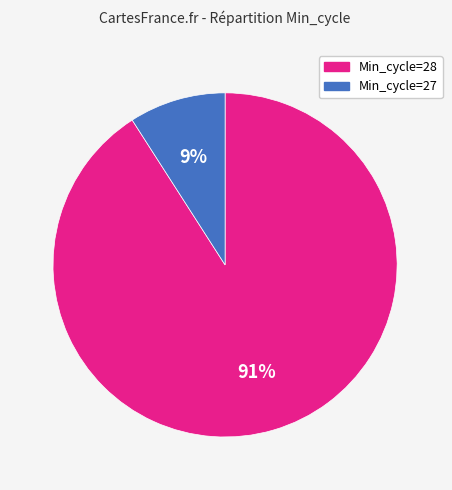

To the nearest percent, what is the difference between the largest and smallest slice percentages?

82%